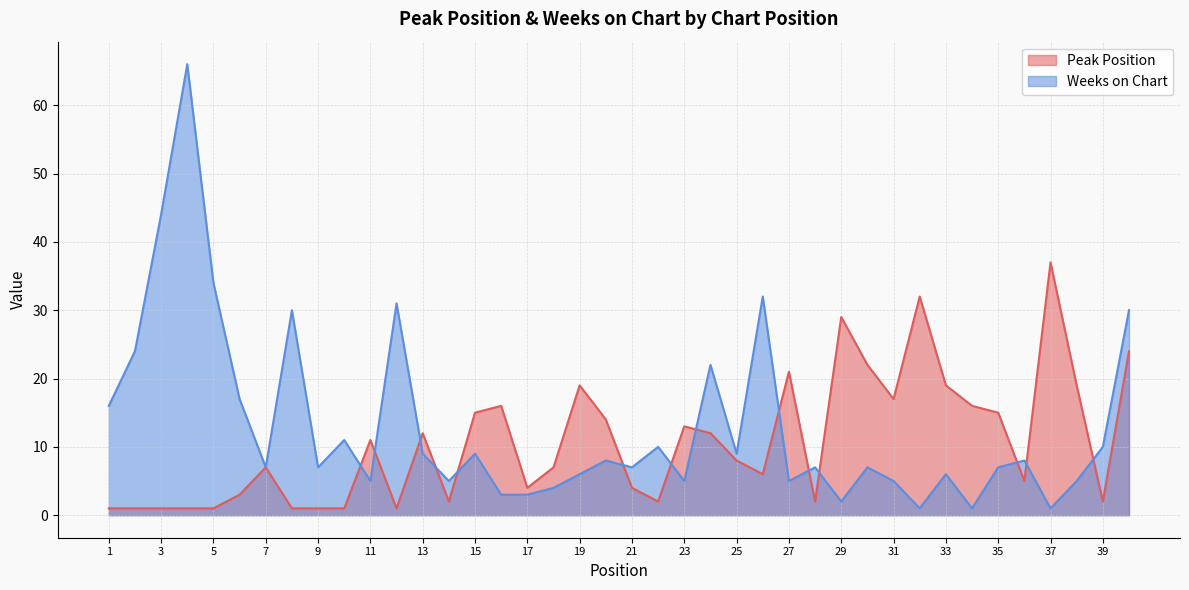

Which has a higher value, 13 or 38?

38